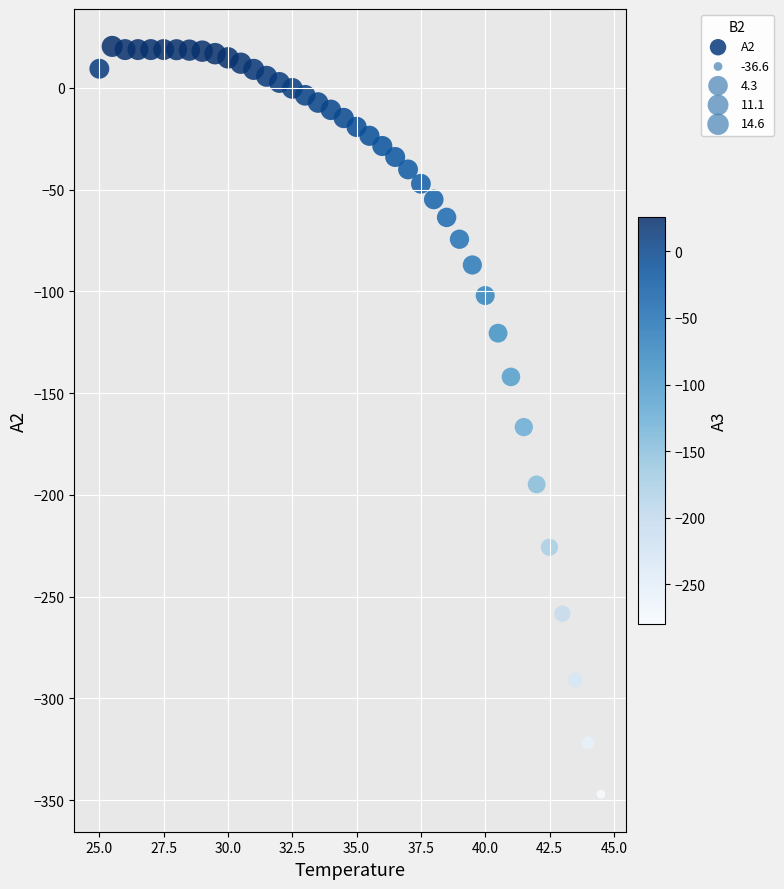

What is the range of X values (max minus min)?

19.5